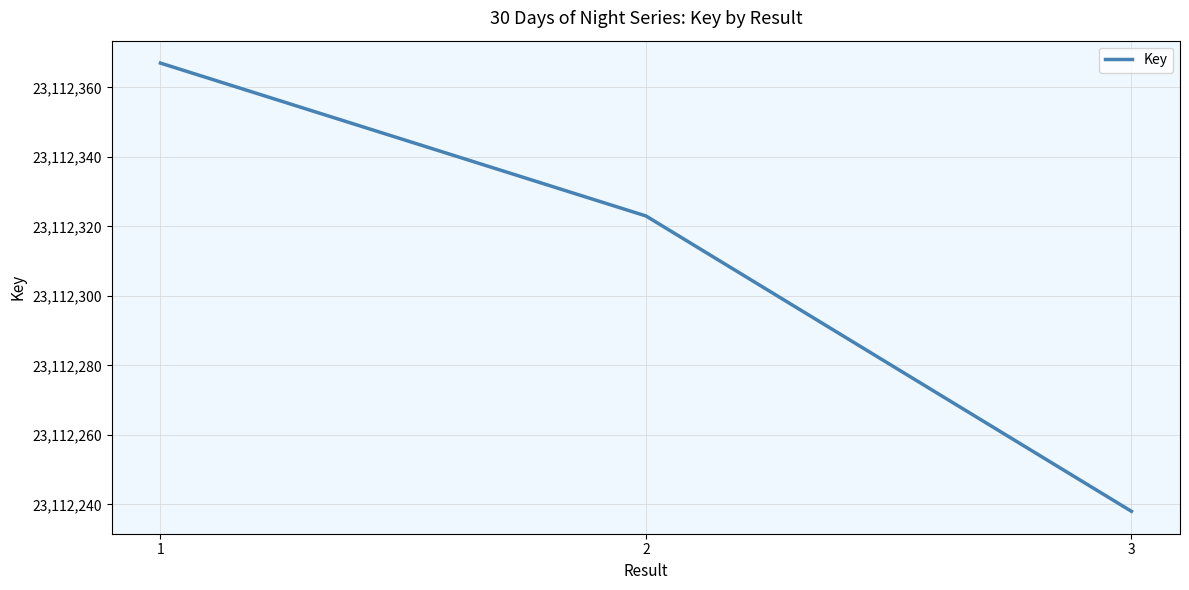

At which category does the chart reach its minimum across all series?

3